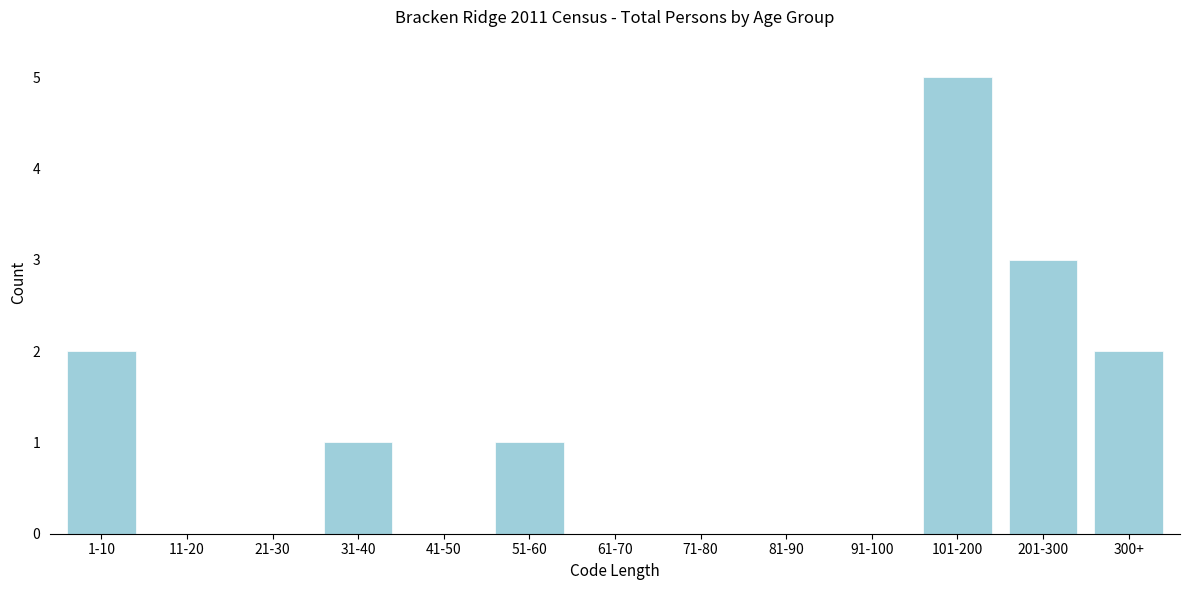

Reading right to left, transcribe all the data shown in this chart.

300+=2	201-300=3	101-200=5	91-100=0	81-90=0	71-80=0	61-70=0	51-60=1	41-50=0	31-40=1	21-30=0	11-20=0	1-10=2